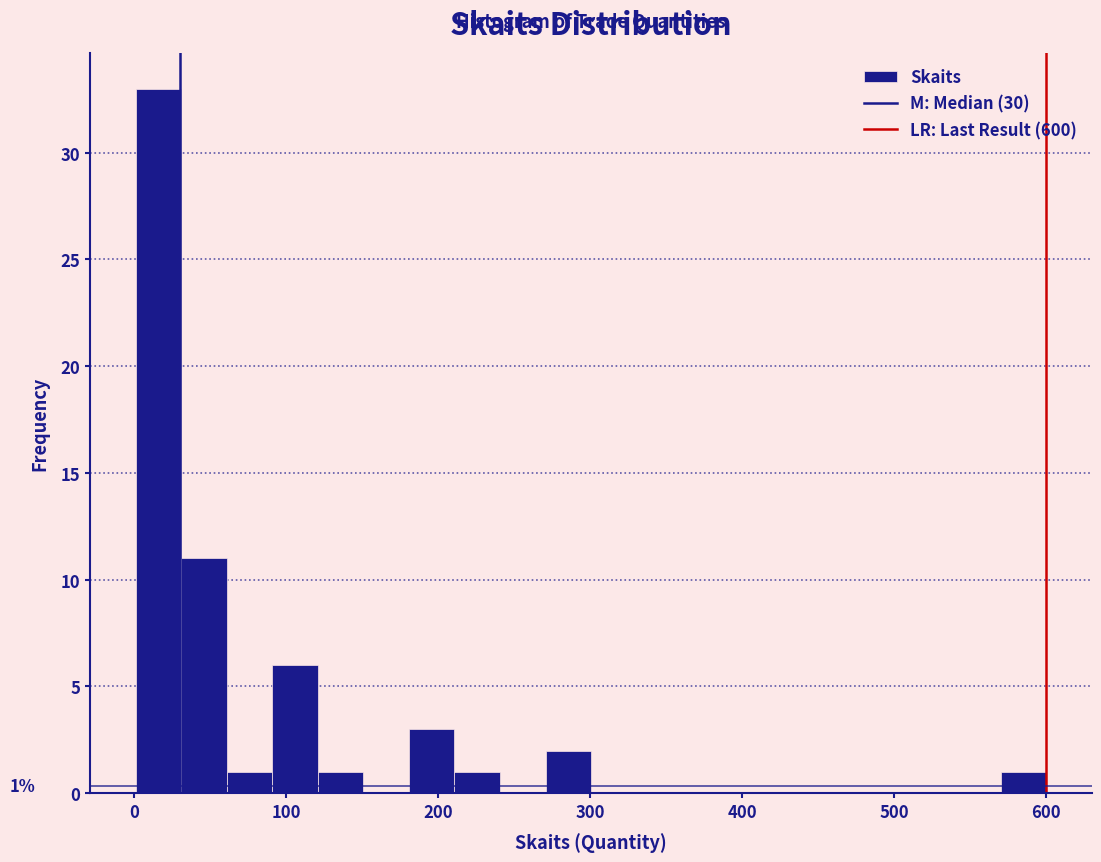

Read against the x-axis, roughly where is the centre of the tallest bar?

20